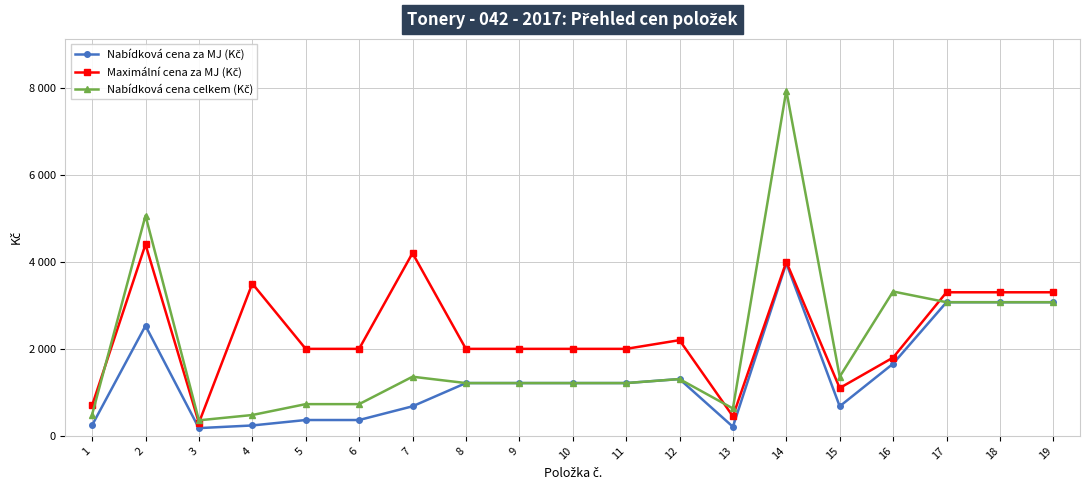

Which series has the largest range (max minus min)?

Nabídková cena celkem (Kč)